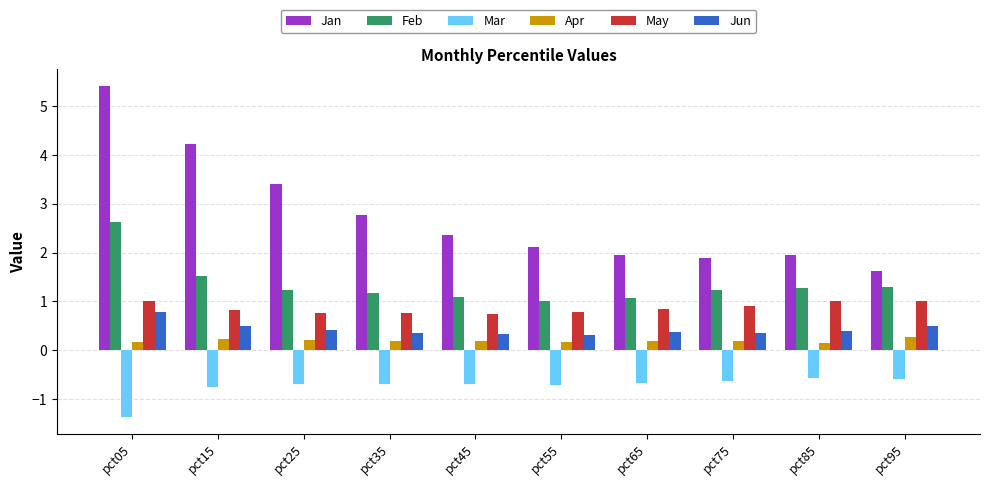

The May series shows 0.5 at pct45. True or false?

False